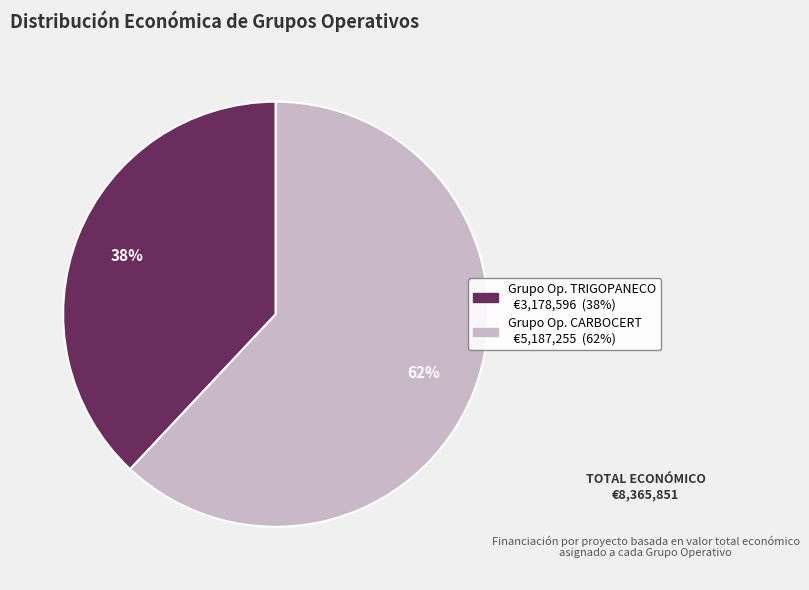

Does any single category account for the majority?

Yes